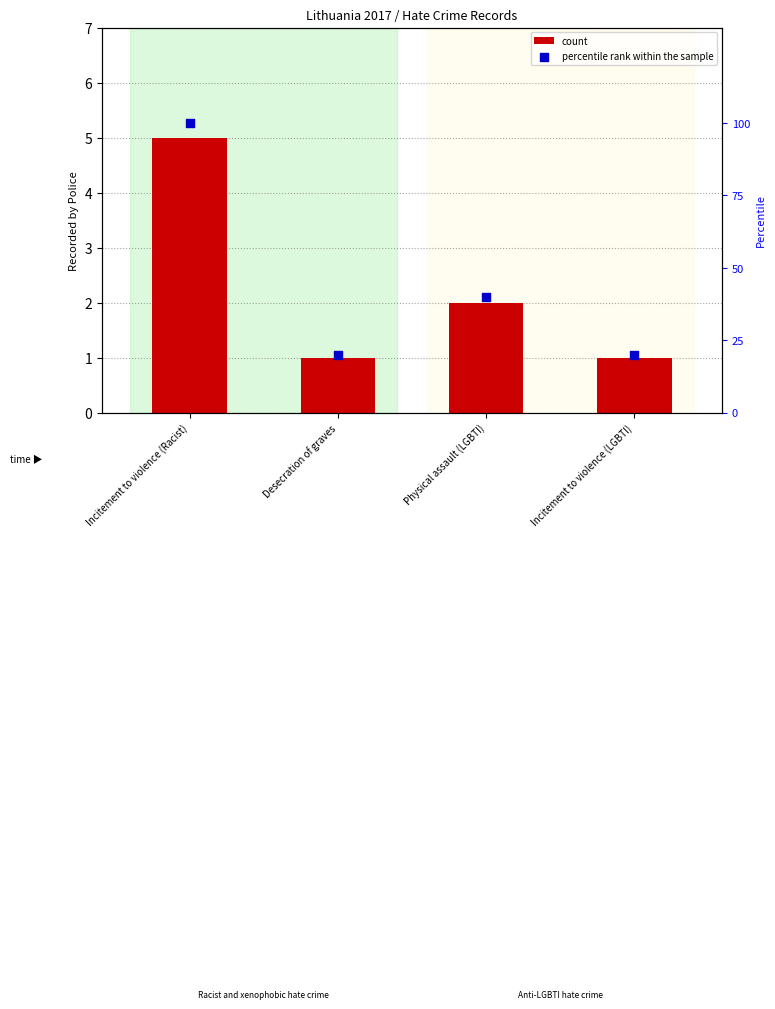

At how many categories does at least one series exceed 12?

4